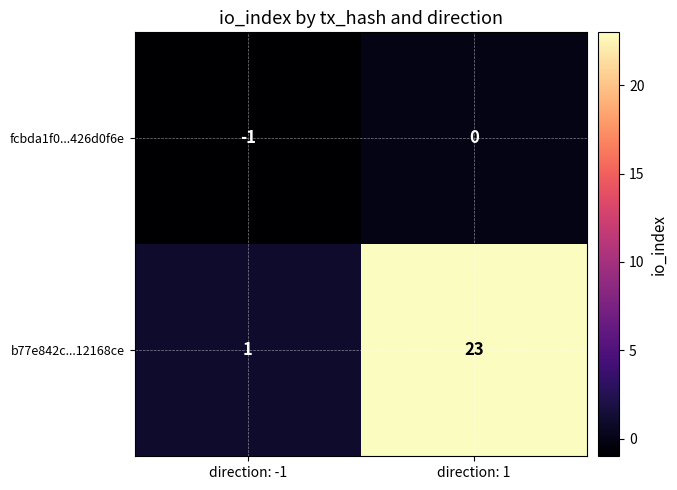

Which series changed the most between direction: -1 and direction: 1?

b77e842c...12168ce